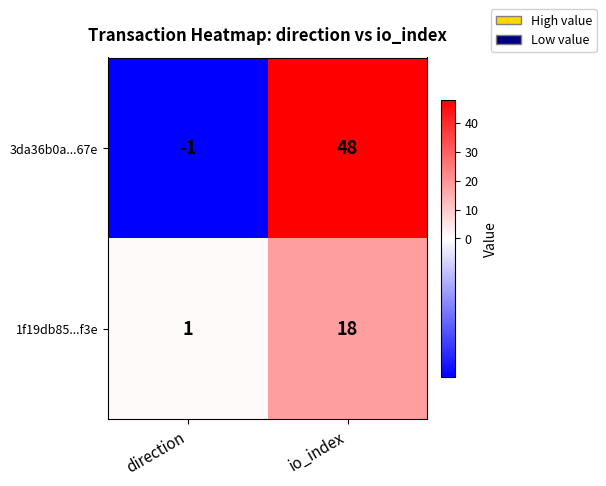

Which label corresponds to the largest value in the chart?

io_index